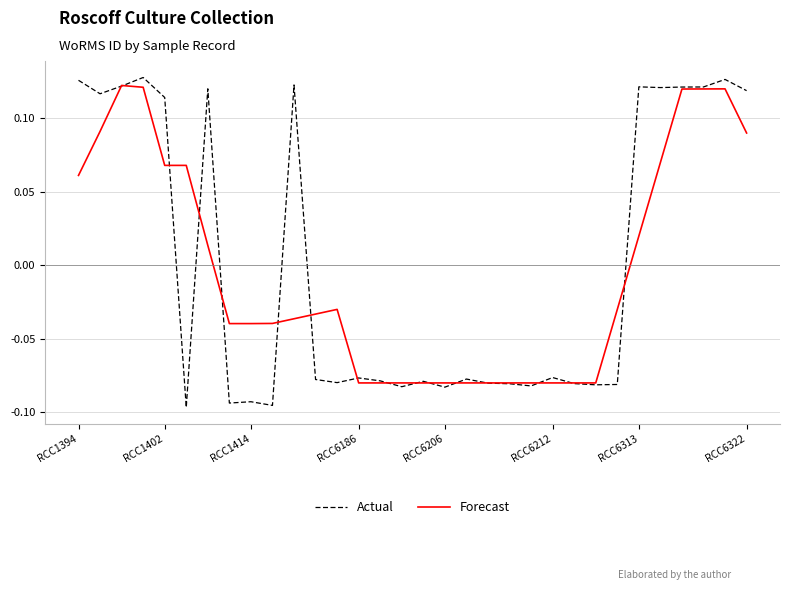

Which series has the widest spread of values?

Actual